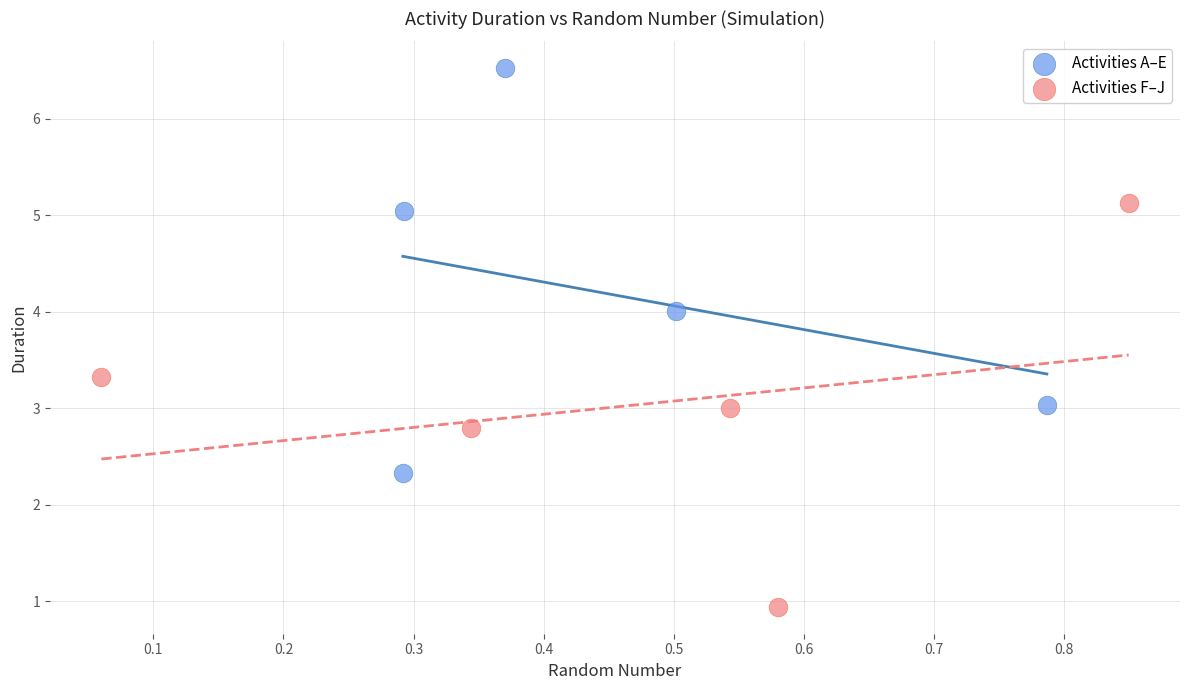

Which series contains the highest Y value?

Activities A–E